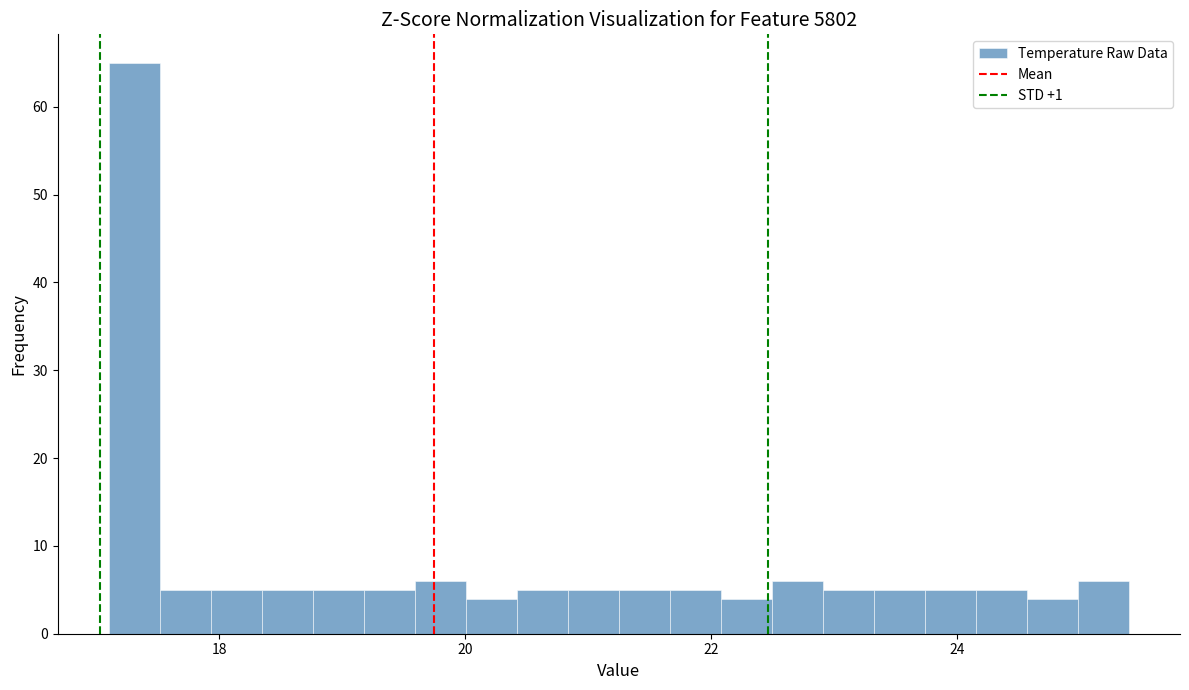

Read against the x-axis, roughly where is the centre of the tallest bar?

17.4